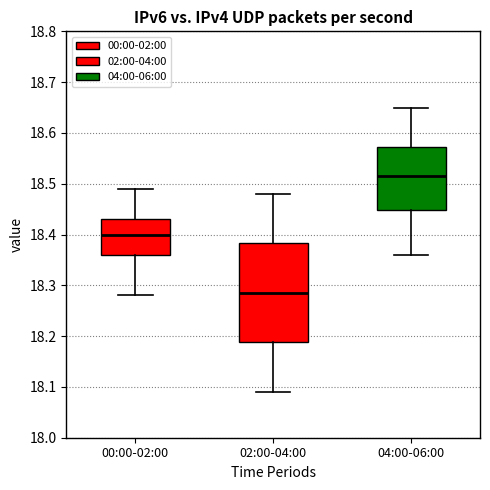

Comparing the boxes themselves (not the whiskers), which one is the tallest?

02:00-04:00